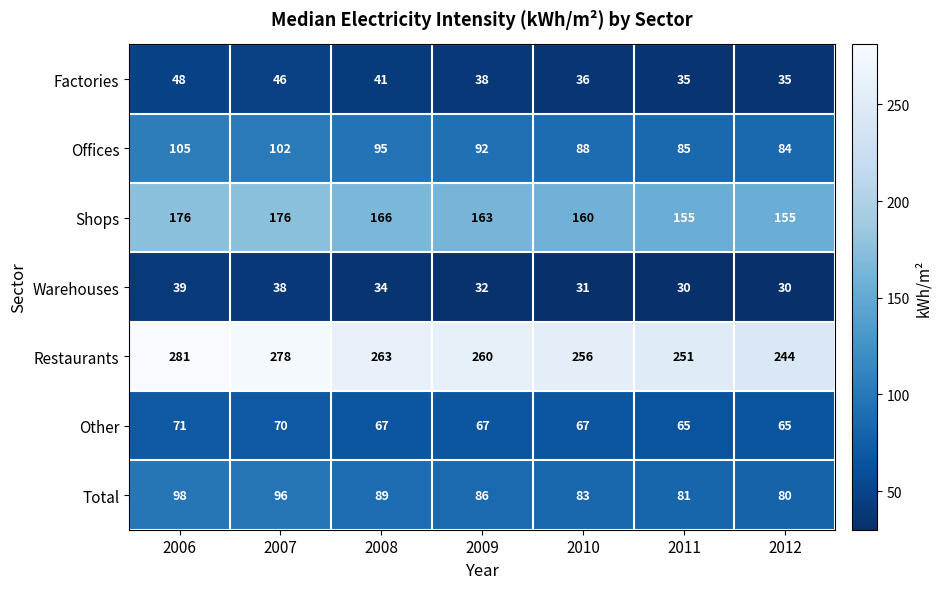

The value of Shops at 2012 is 106. True or false?

False